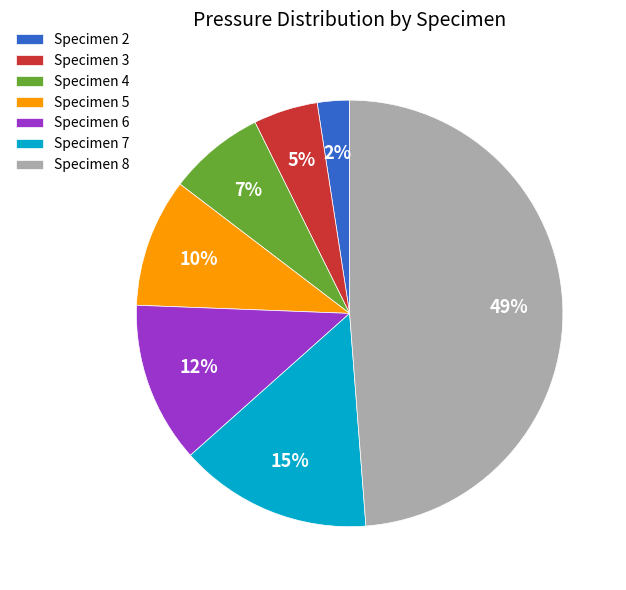

To the nearest percent, what percentage of the pie is Specimen 3?

5%